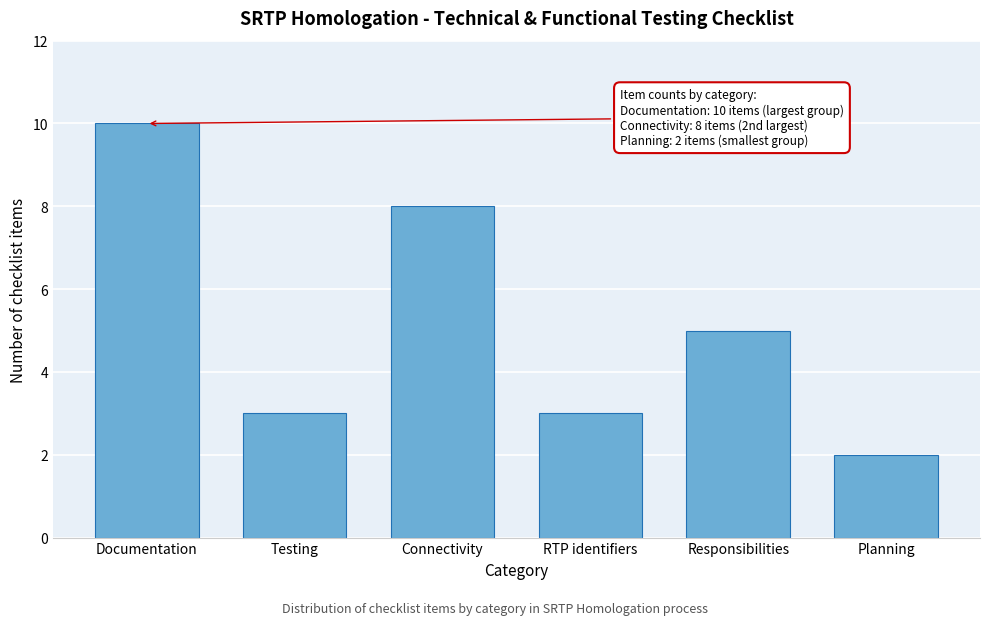

Reading right to left, extract all data points from this chart.

2	5	3	8	3	10